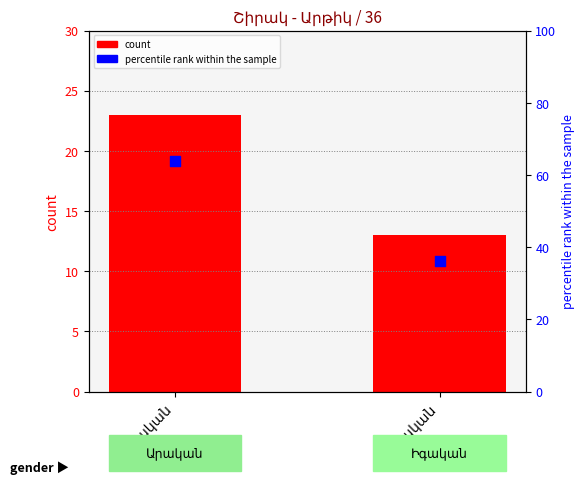

Which series reaches the maximum Y coordinate?

percentile rank within the sample